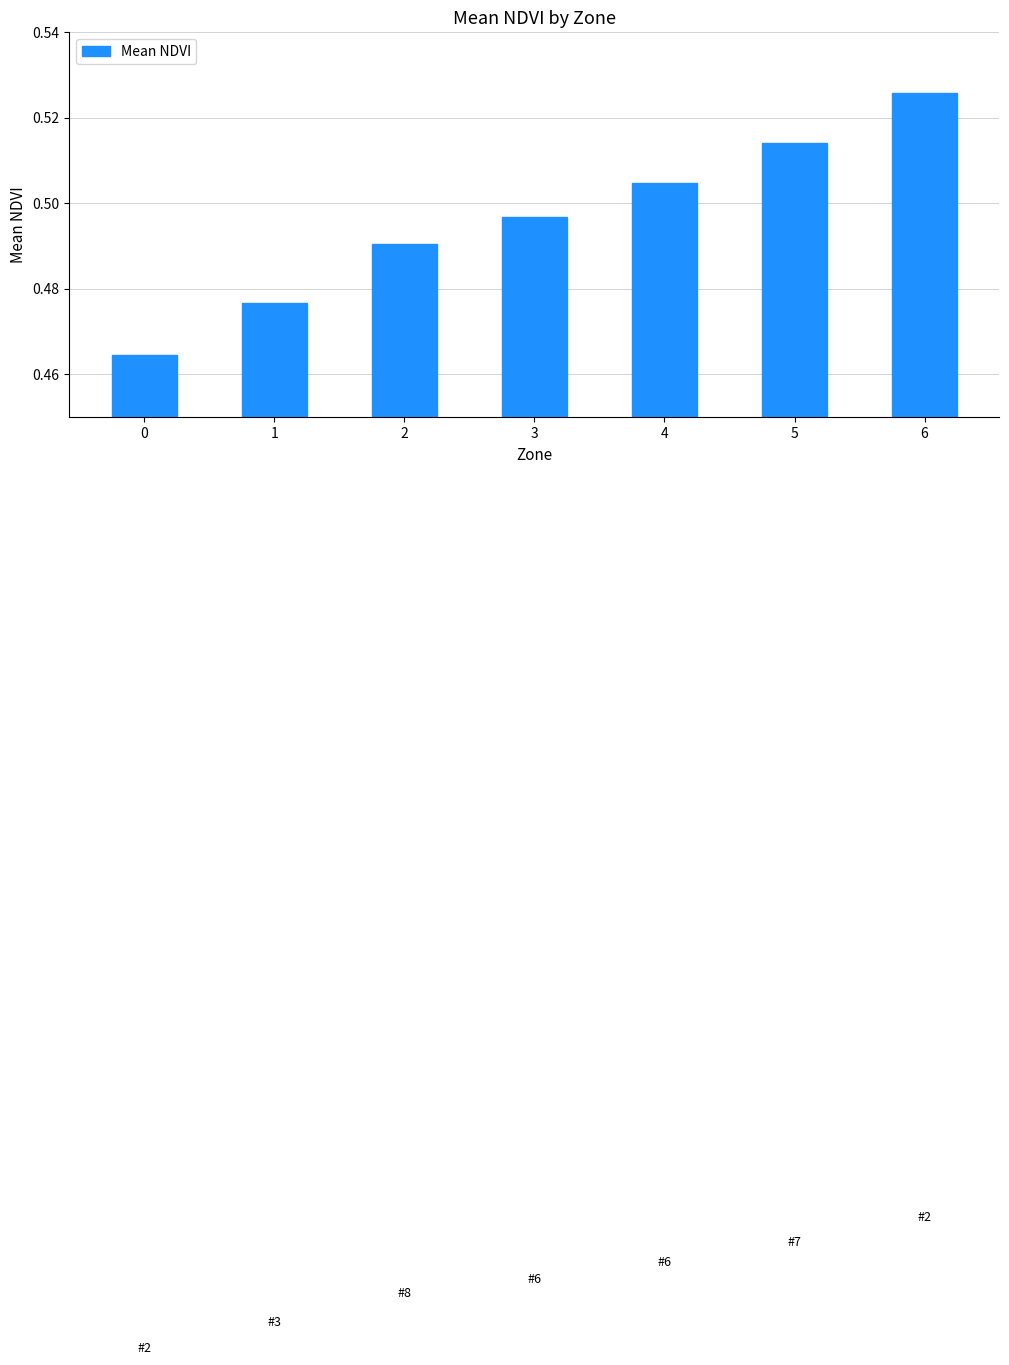

Count the values in the range 0 to 1.

7